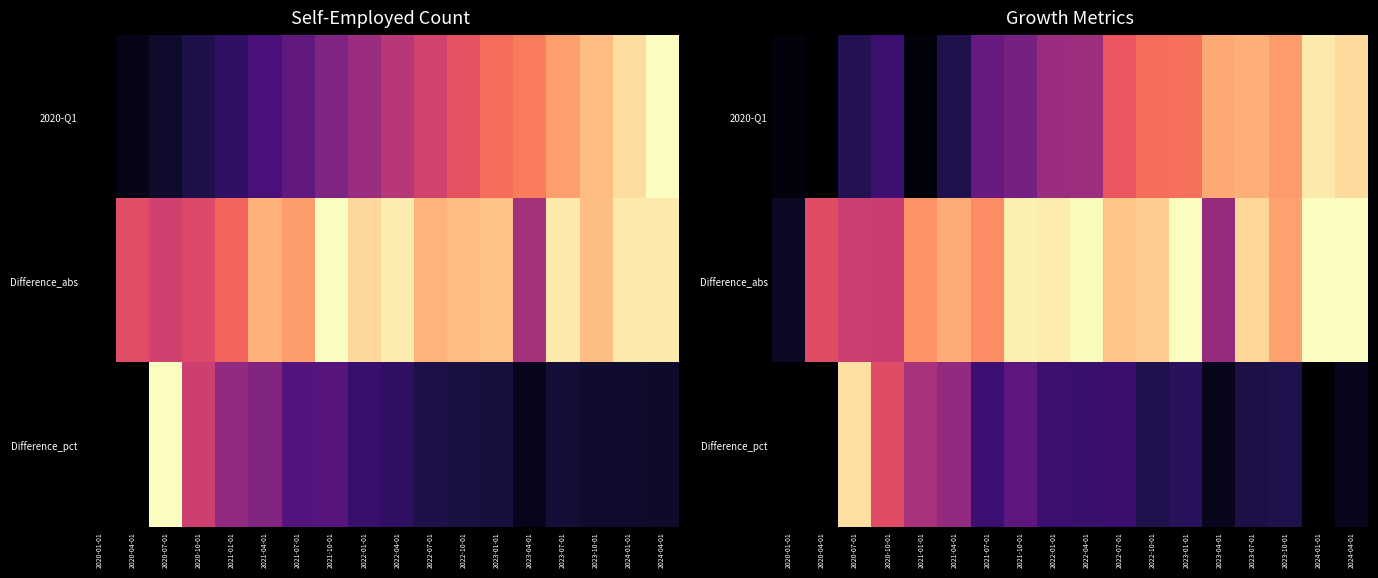

How many values in 2020-Q1 are above zero?

17